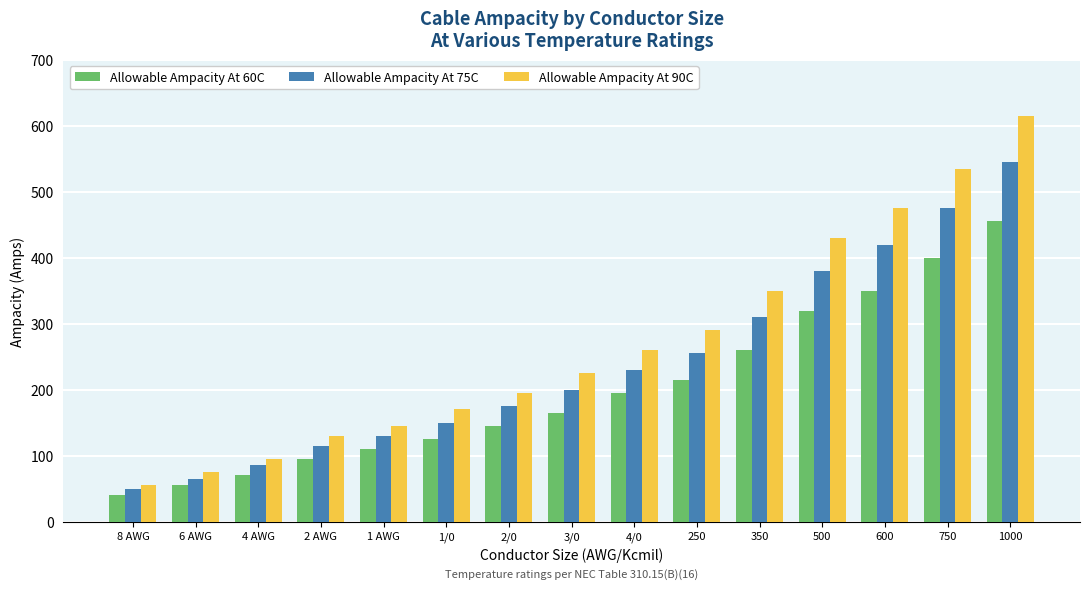

Which series has the largest total across all categories?

Allowable Ampacity At 90C